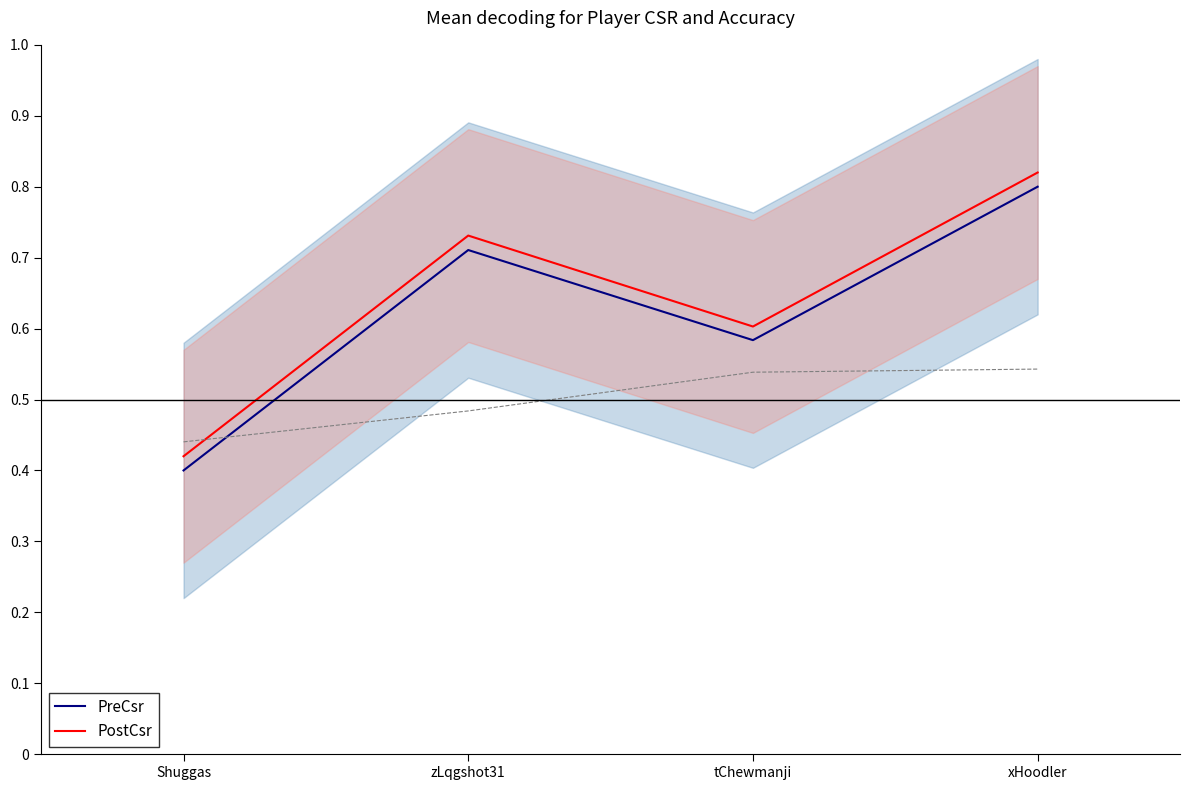

What position from the right is xHoodler?

1